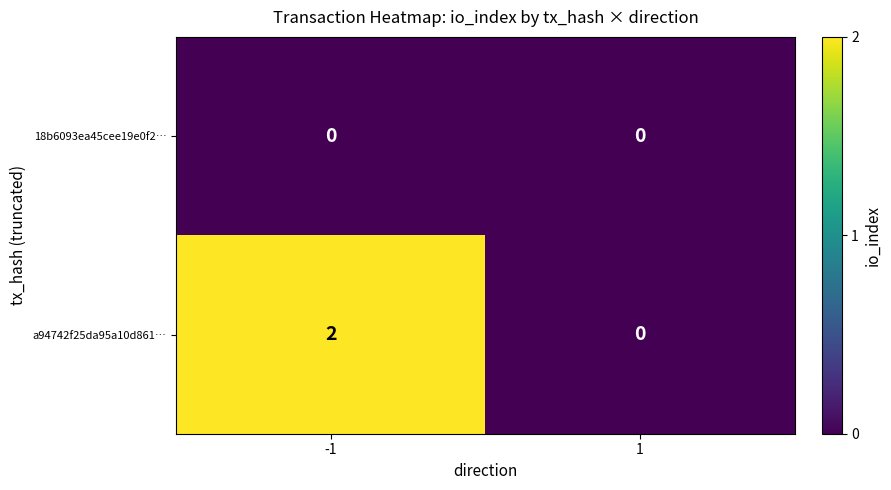

Count the number of data series in this chart.

2